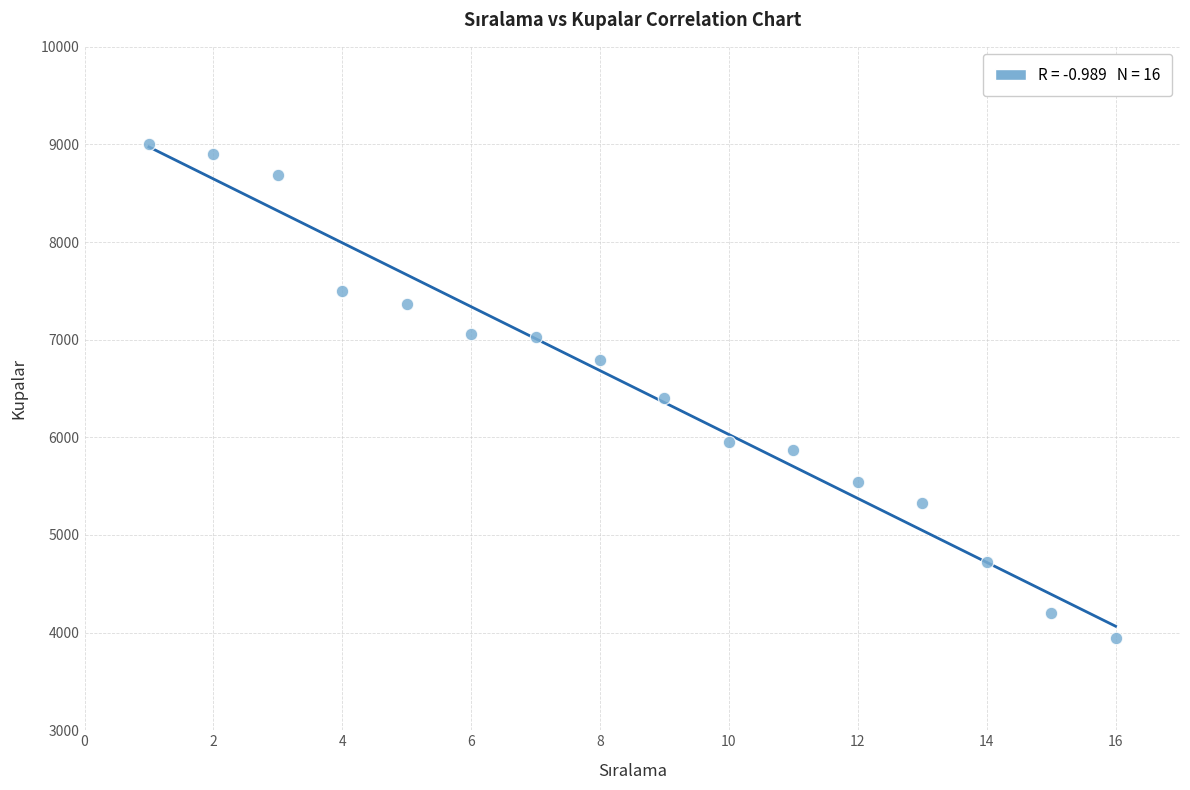

What Y value in the scatter plot is closest to 6471?

6401